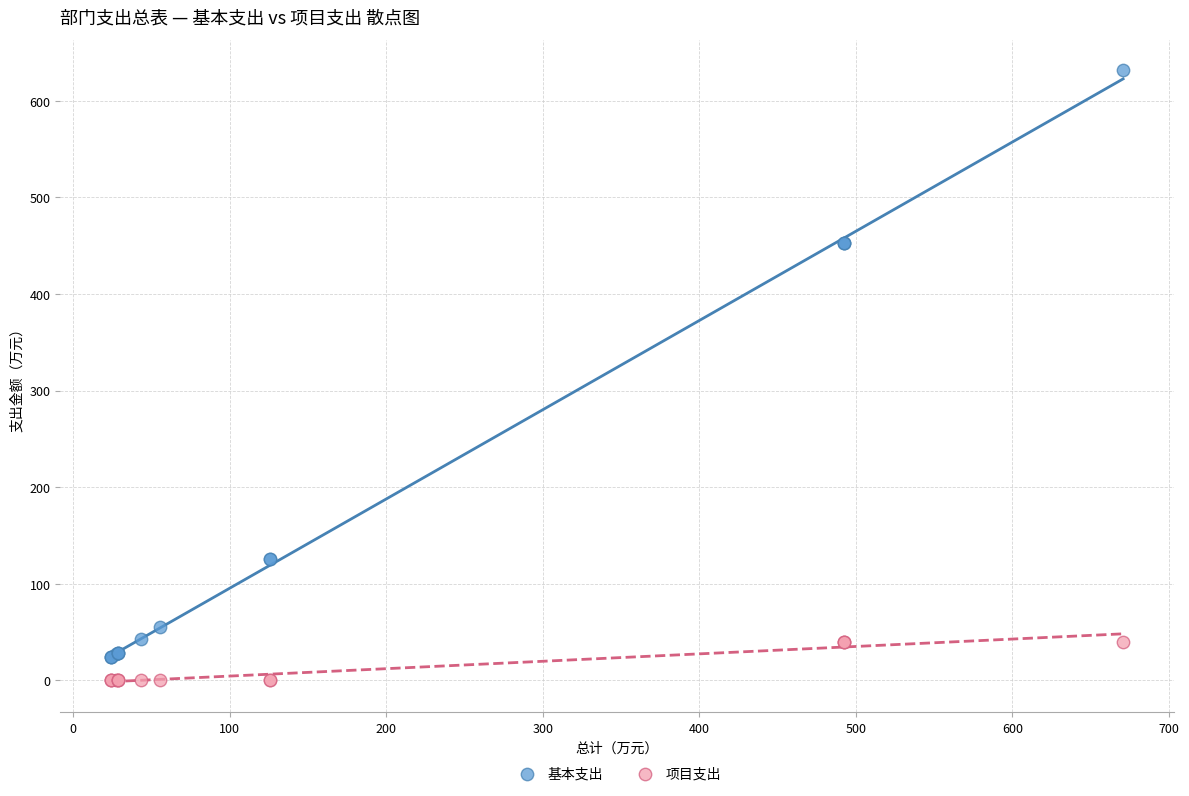

Which series has the largest Y range (max minus min)?

基本支出